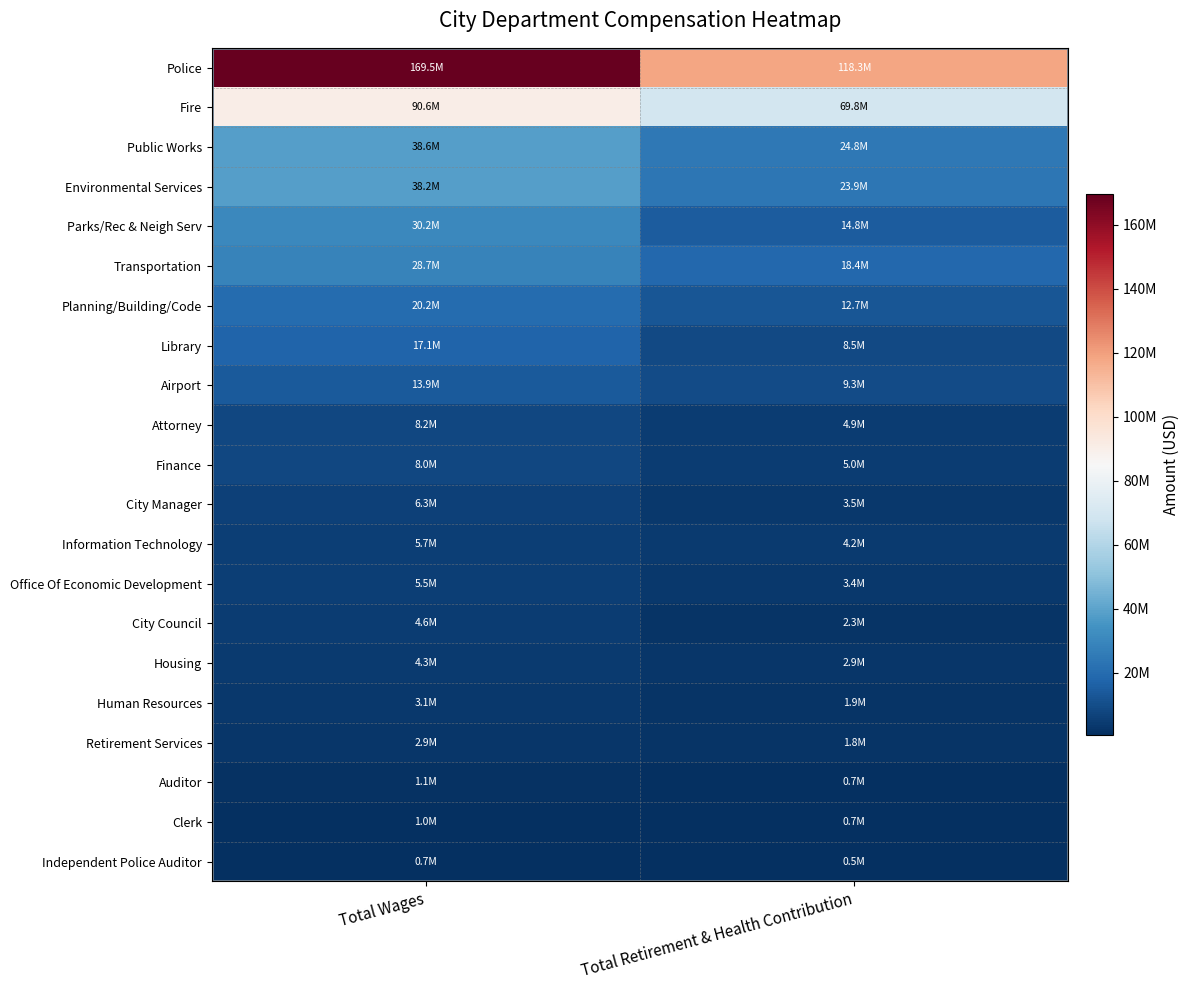

At Total Retirement & Health Contribution, list the series in order from smallest to largest.

Independent Police Auditor, Clerk, Auditor, Retirement Services, Human Resources, City Council, Housing, Office Of Economic Development, City Manager, Information Technology, Attorney, Finance, Library, Airport, Planning/Building/Code, Parks/Rec & Neigh Serv, Transportation, Environmental Services, Public Works, Fire, Police